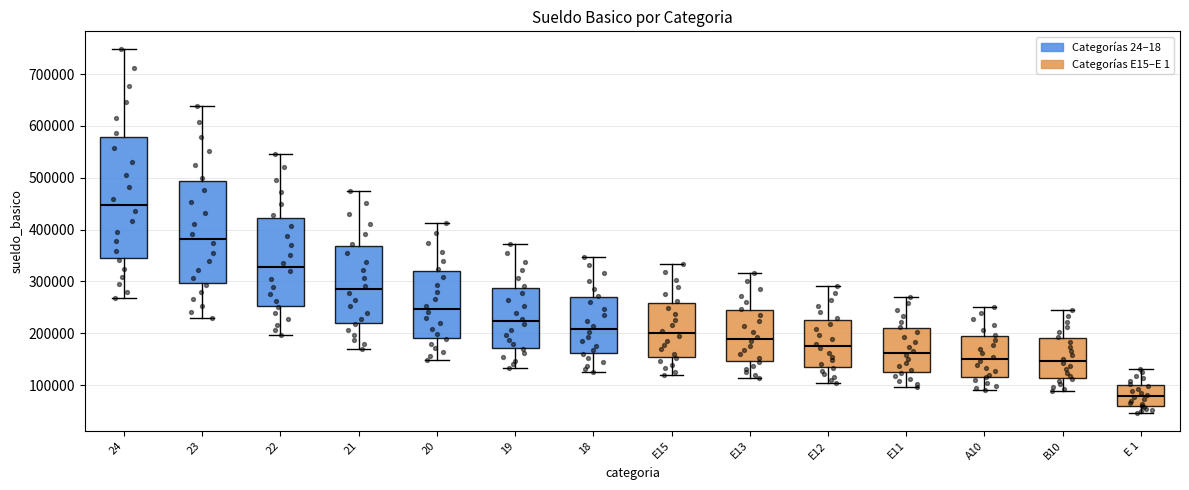

Which box has the highest median line?

24